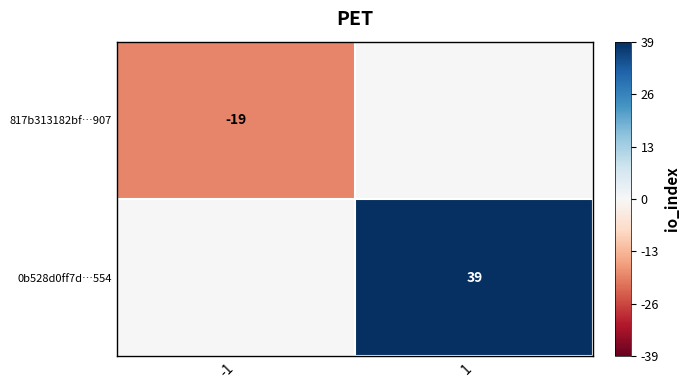

What is the minimum value shown in the chart?

-19